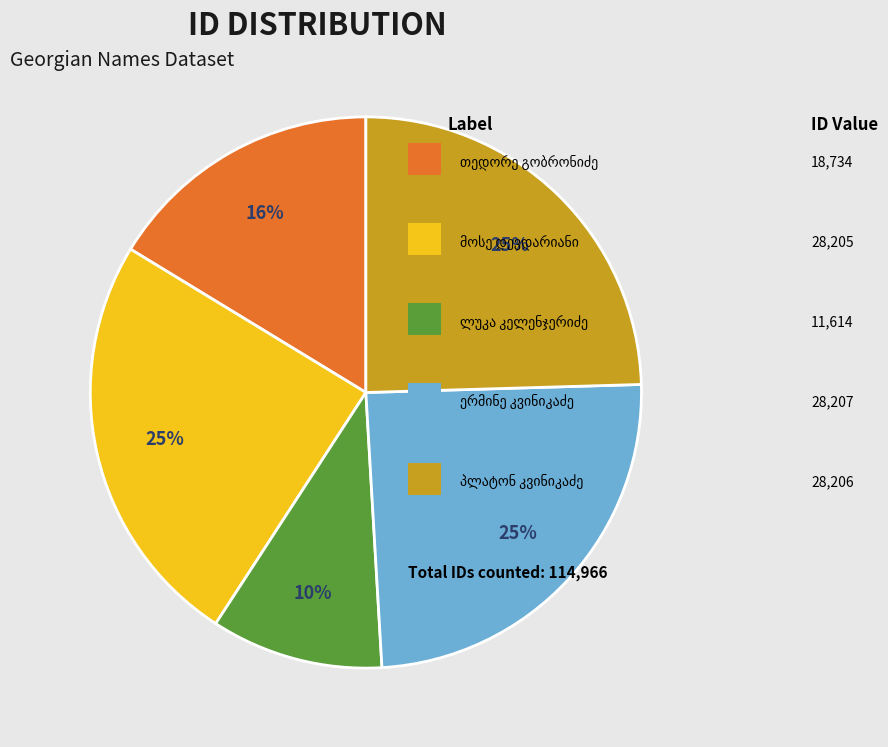

To the nearest percent, what is the average slice percentage?

20%